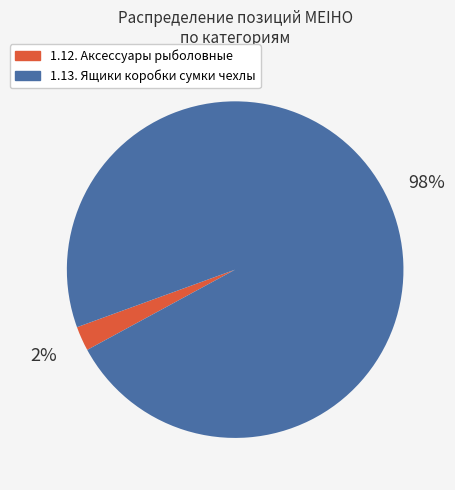

To the nearest percent, what is the average slice percentage?

50%